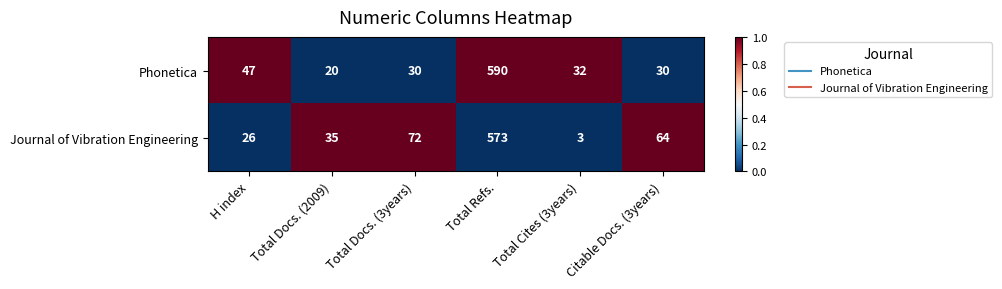

What is the difference between the highest and lowest values at Total Refs.?

17